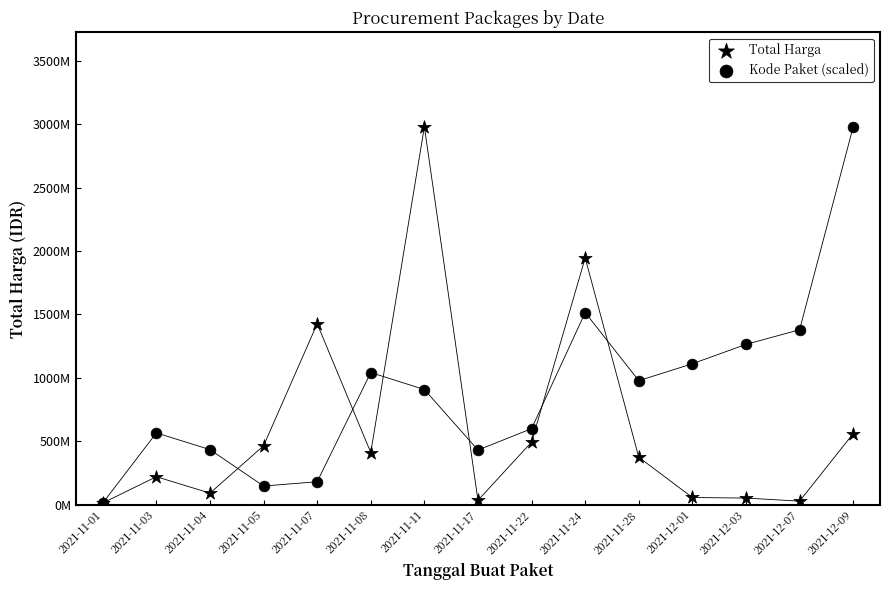

What are all the series names shown in the legend?

Total Harga, Kode Paket (scaled)